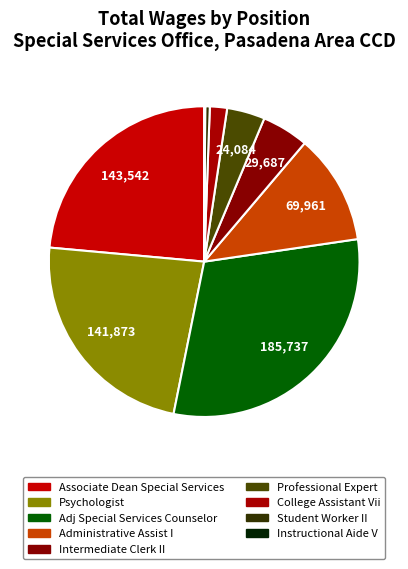

To the nearest percent, what is the difference between the largest and smallest slice percentages?

30%